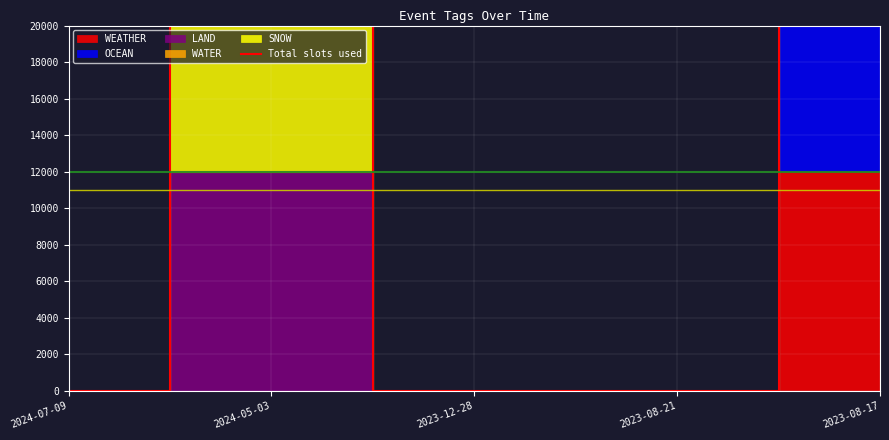

List the labels in order of value, smallest first.

2024-07-09, 2023-12-28, 2023-08-21, 2024-05-03, 2023-08-17